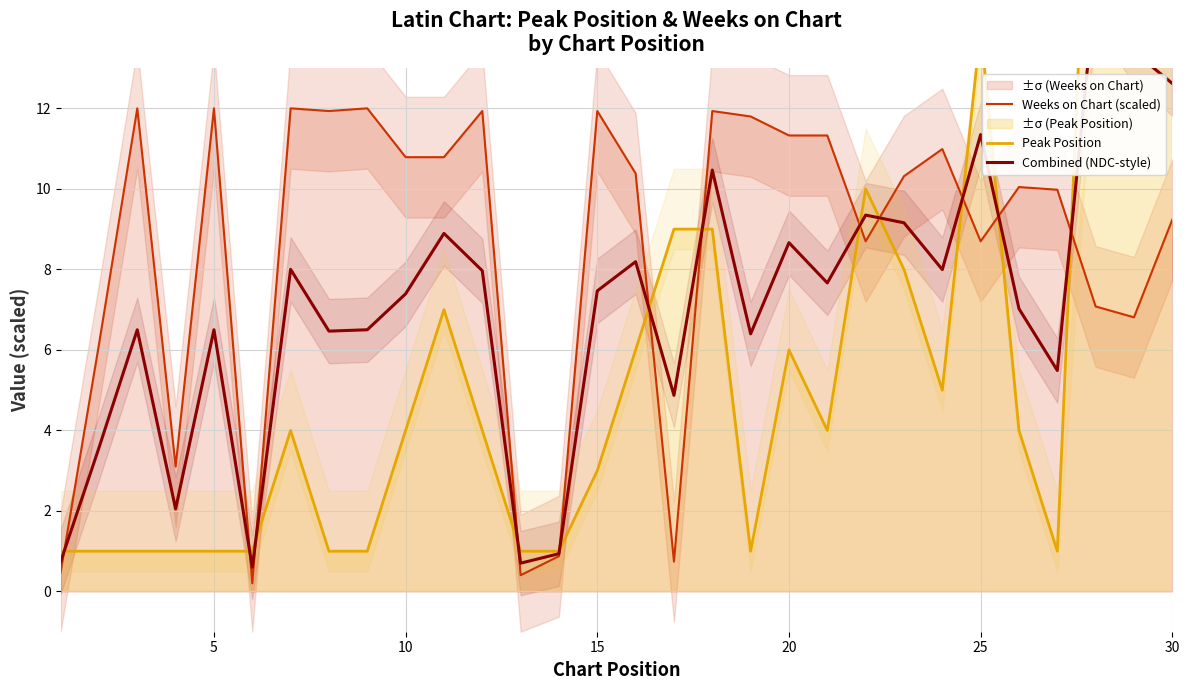

Is this an area chart (filled region under the line)?

No